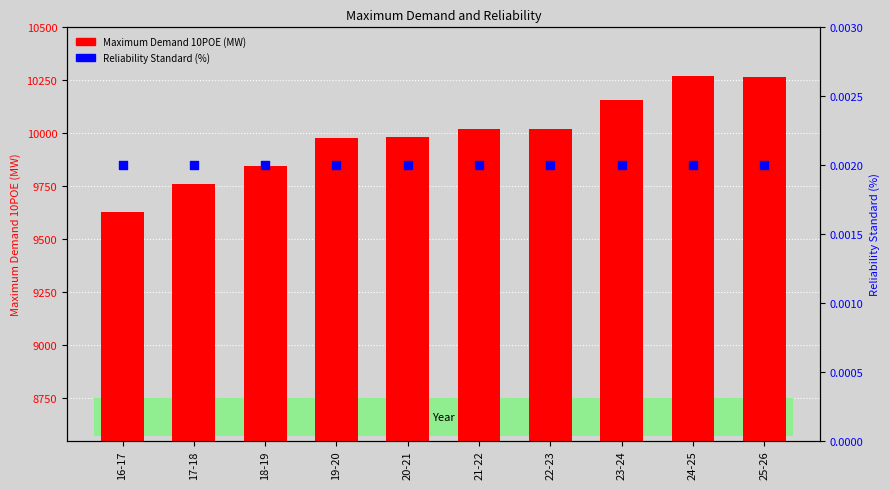

What is the total value across all series at 20-21?

9983.4